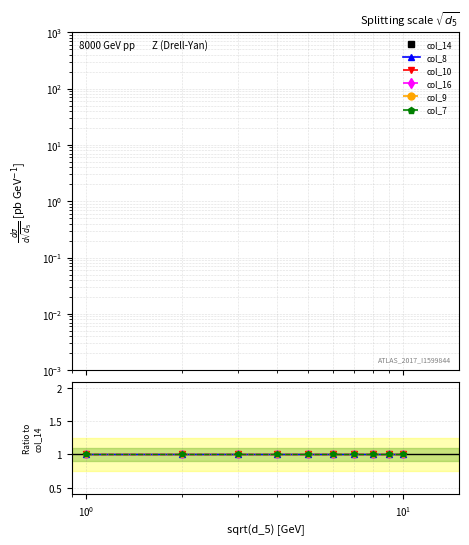

Which series has the widest spread of values?

col_14